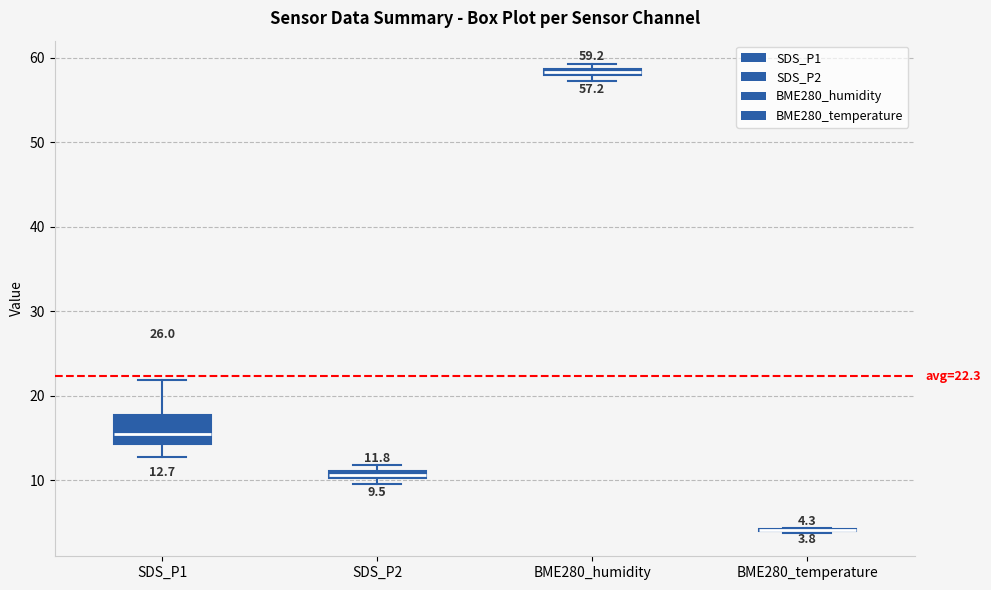

Comparing the boxes themselves (not the whiskers), which one is the tallest?

SDS_P1